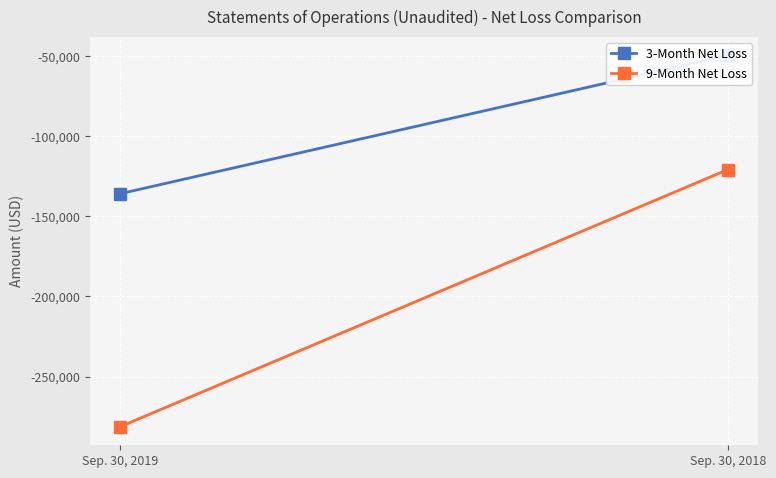

Reading left to right, extract all data points from this chart.

3-Month Net Loss: Sep. 30, 2019=-135934	Sep. 30, 2018=-49622
9-Month Net Loss: Sep. 30, 2019=-281214	Sep. 30, 2018=-120827